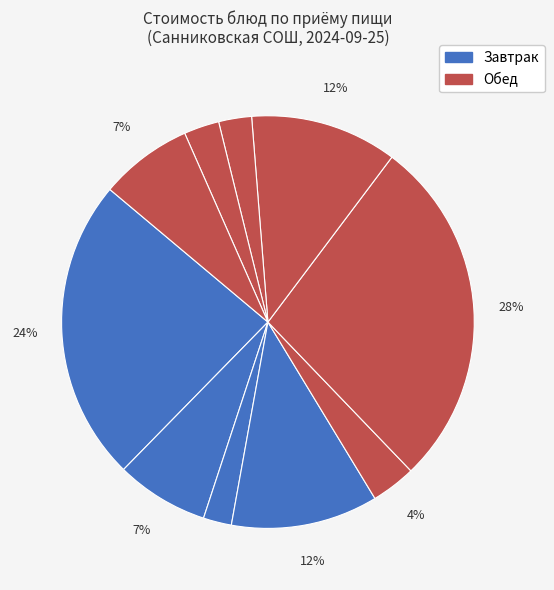

Count the number of slices in the pie.

10